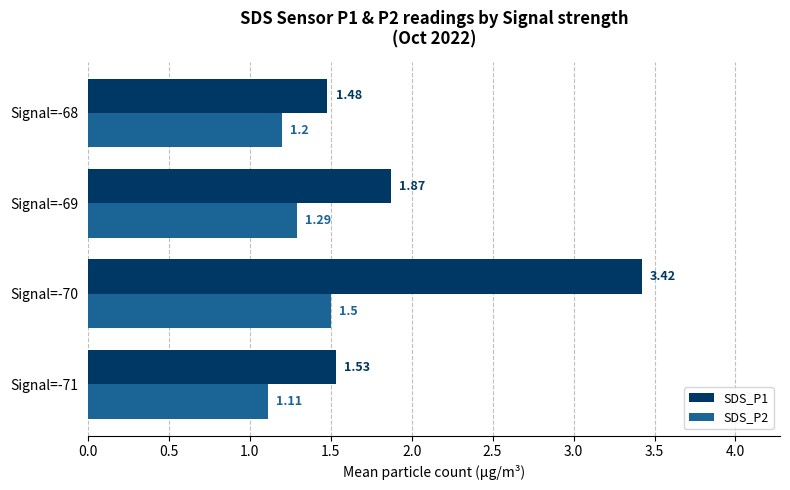

At which category is the sum across all series the highest?

Signal=-70